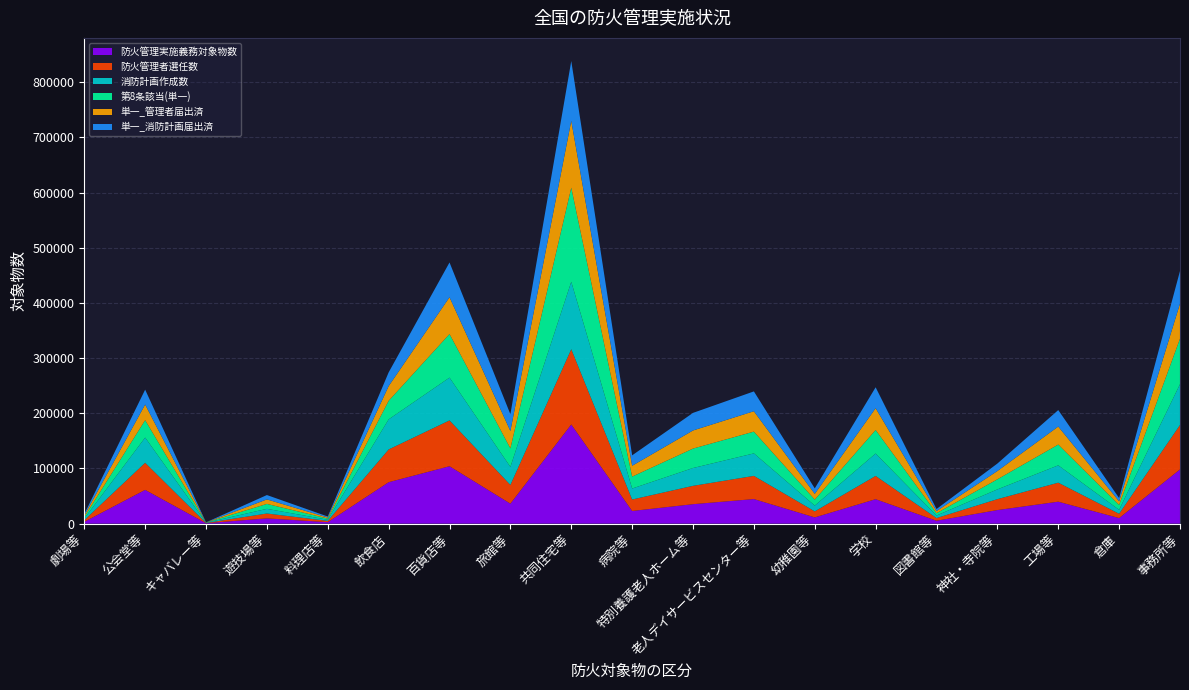

Reading right to left, extract all data points from this chart.

防火管理実施義務対象物数: 98273	10054	39775	24581	5240	44292	11288	44522	35234	22939	179713	36213	104030	75069	2650	9532	751	61168	3252
防火管理者選任数: 80444	7844	34428	19773	4815	42174	10887	42012	33258	20761	136365	33863	83041	59362	2305	8812	436	49129	2954
消防計画作成数: 74001	7052	31419	17678	4580	40579	10444	40741	32278	19873	122228	32662	77557	54489	2090	8449	375	45638	2861
第8条該当(単一): 82500	8889	37682	18296	4208	42683	10870	39485	35234	21647	170596	33670	79008	33690	2141	8935	387	31597	2869
単一_管理者届出済: 63529	6565	32625	15009	3879	39571	10402	36923	32825	19650	121062	31442	66706	26661	1921	8186	202	28337	2672
単一_消防計画届出済: 59106	5925	29868	13539	3733	37789	9982	35951	31876	18879	108449	30457	62998	24806	1752	7882	181	26961	2605